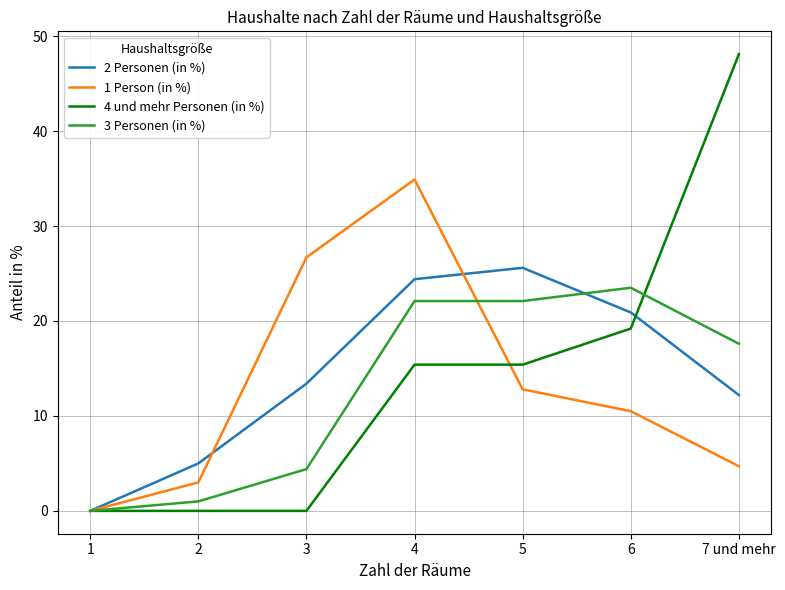

At how many categories does at least one series exceed 2?

6